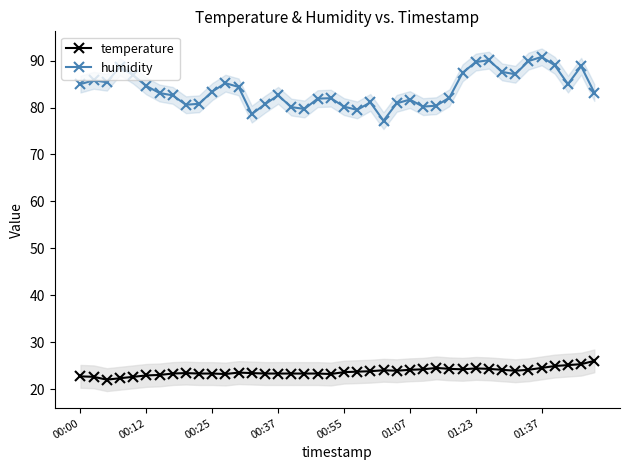

True or false: temperature has more than 2 interior local peaks.

True